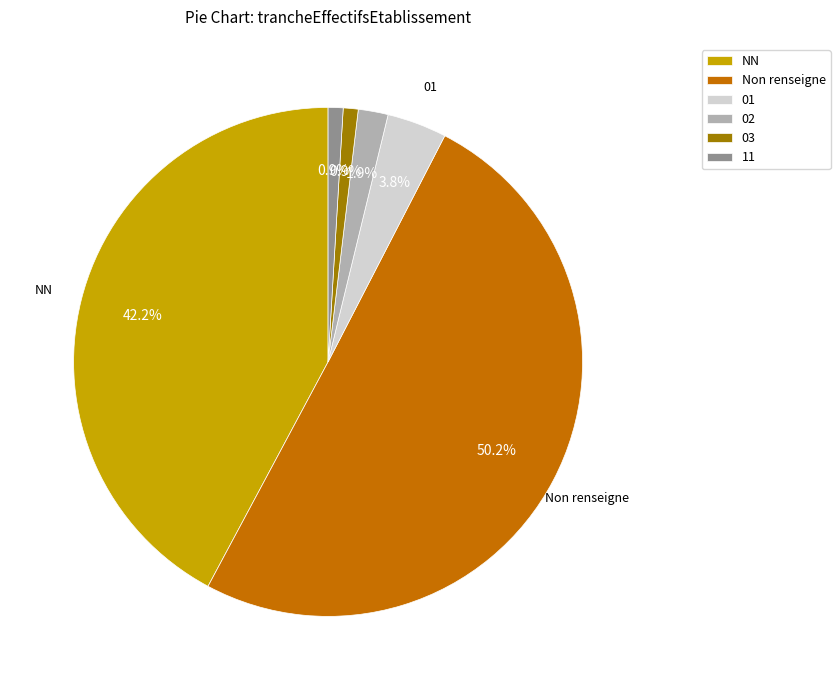

What is the ratio of the value at NN to the value at 02?

22.2